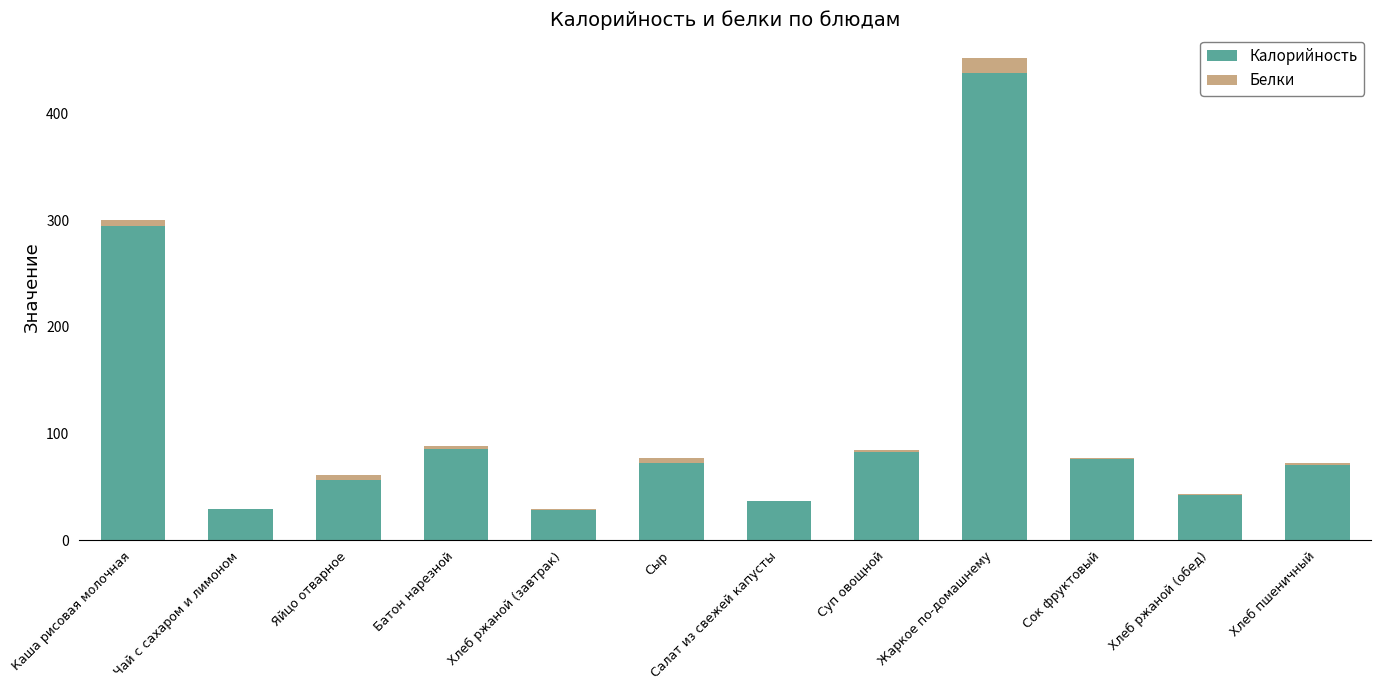

Where is Калорийность nearest to the value 232?

Каша рисовая молочная